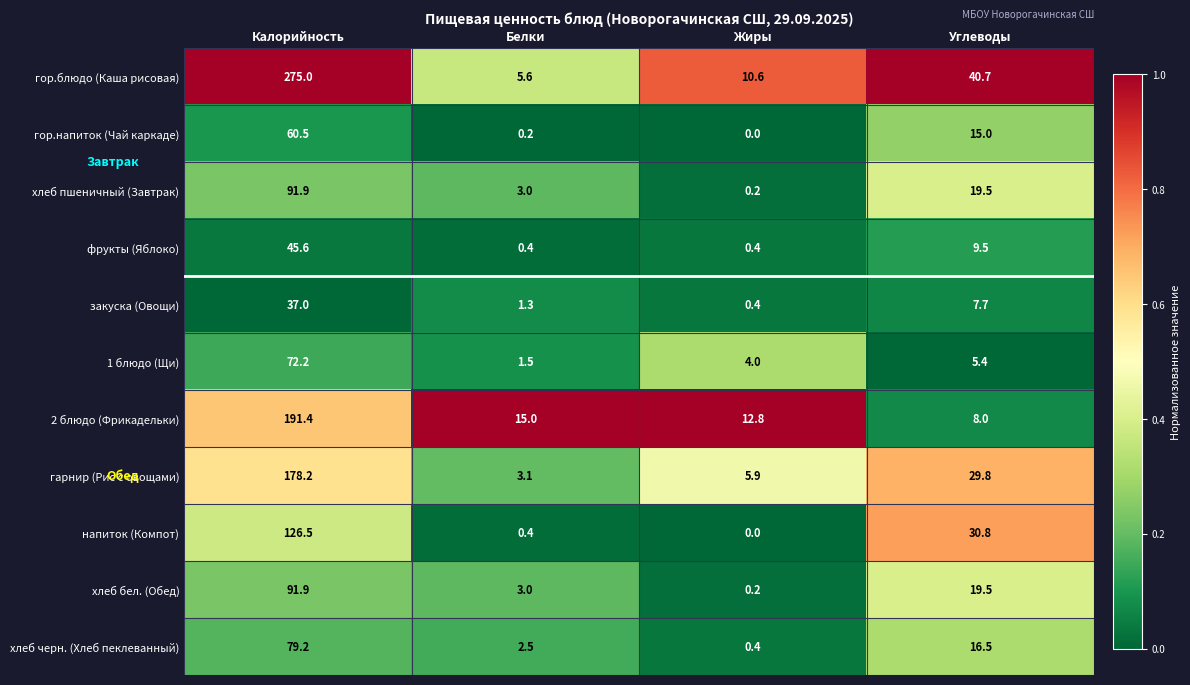

Which series has the largest total across all categories?

гор.блюдо (Каша рисовая)